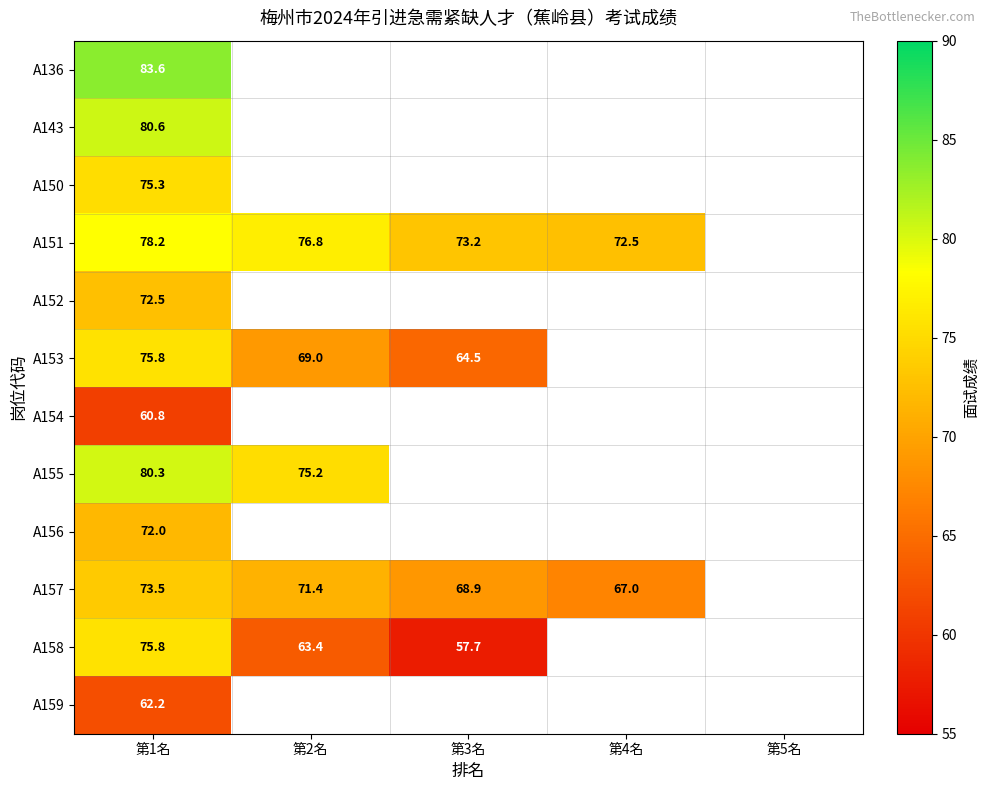

The value of A153 at 第2名 is 69.0. True or false?

True